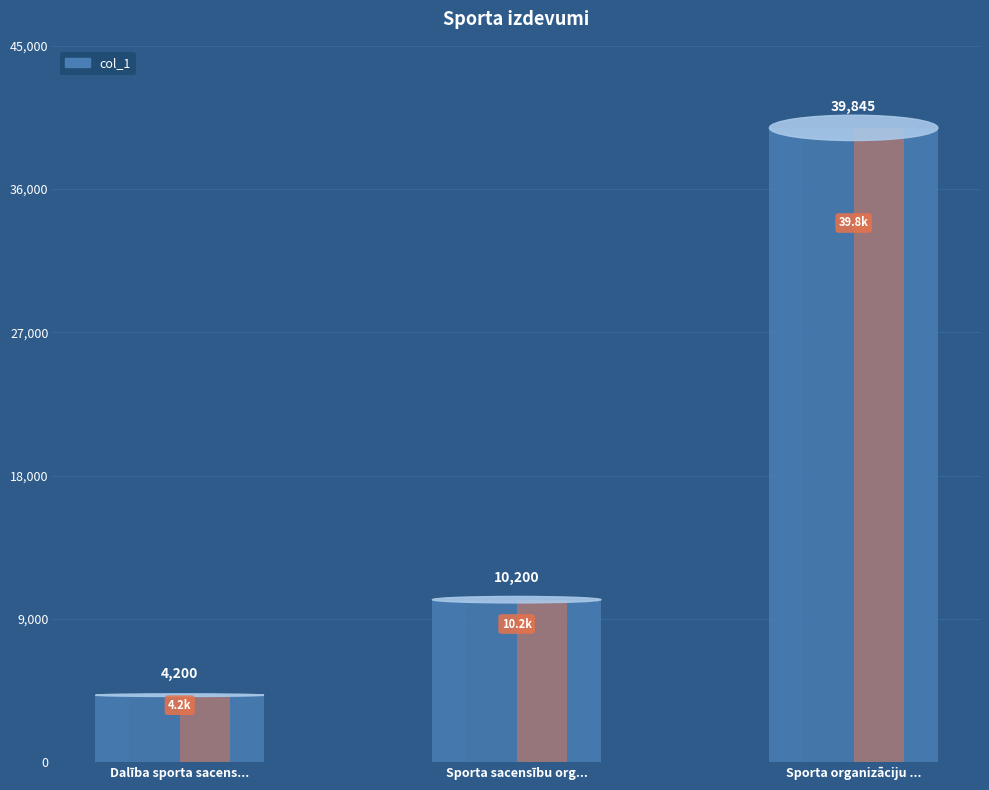

How many values exceed 10200?

1